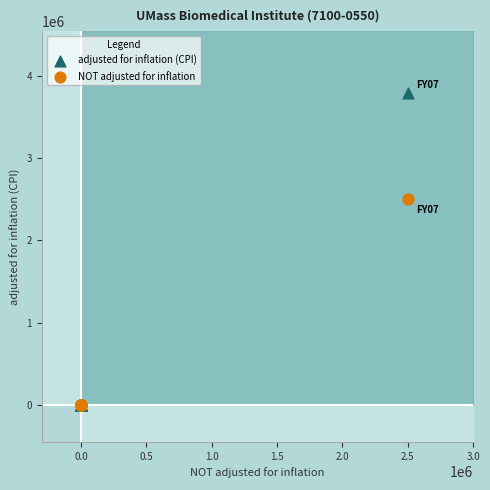

Across all series, what Y value is closest to 1894796?

2500000